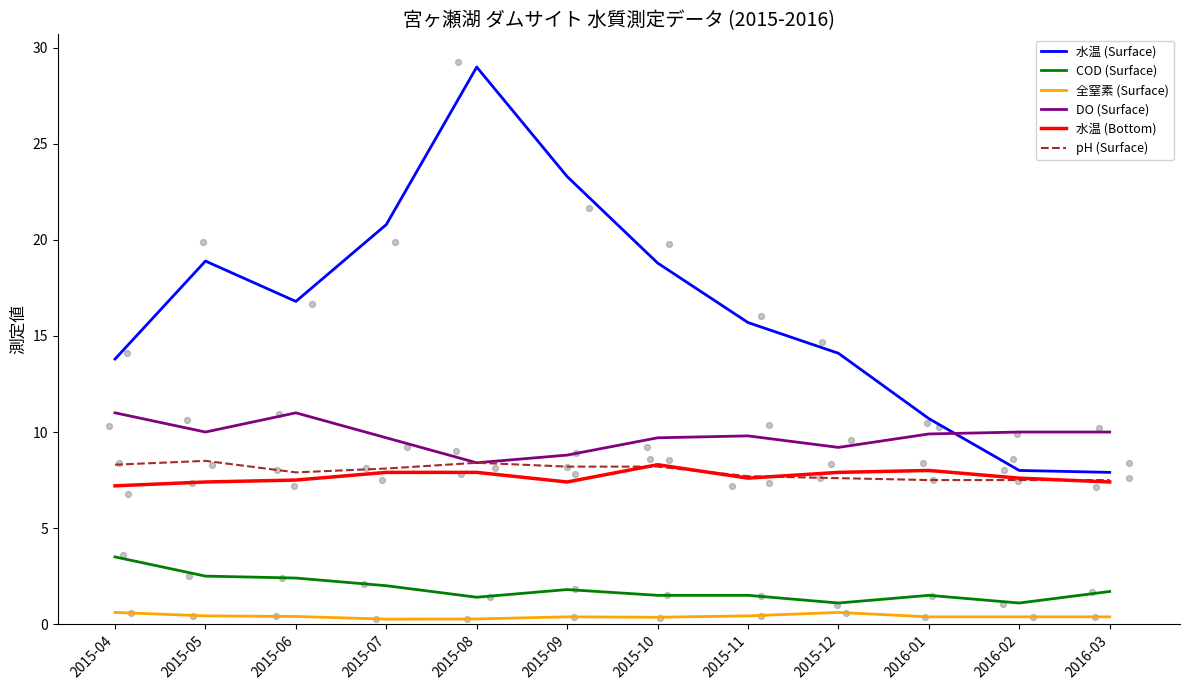

What is the total value across all series at 2016-02?

34.6